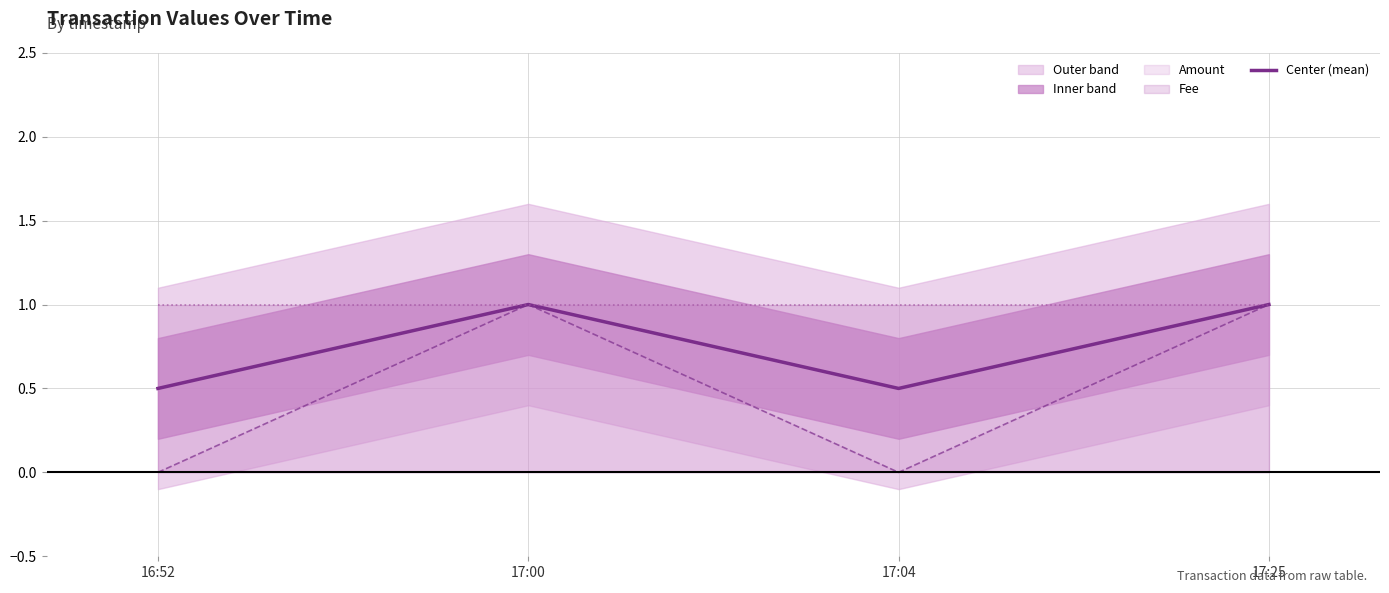

Between 17:25 and 17:00, which is larger?

17:25